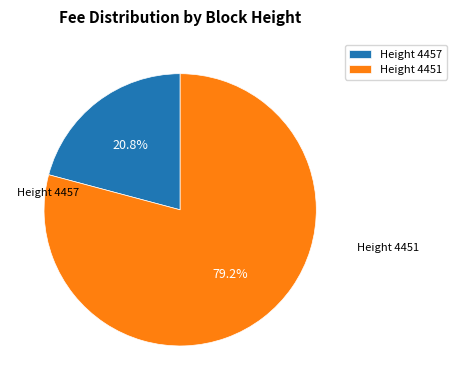

Which category has the smallest portion of the pie?

Height 4457